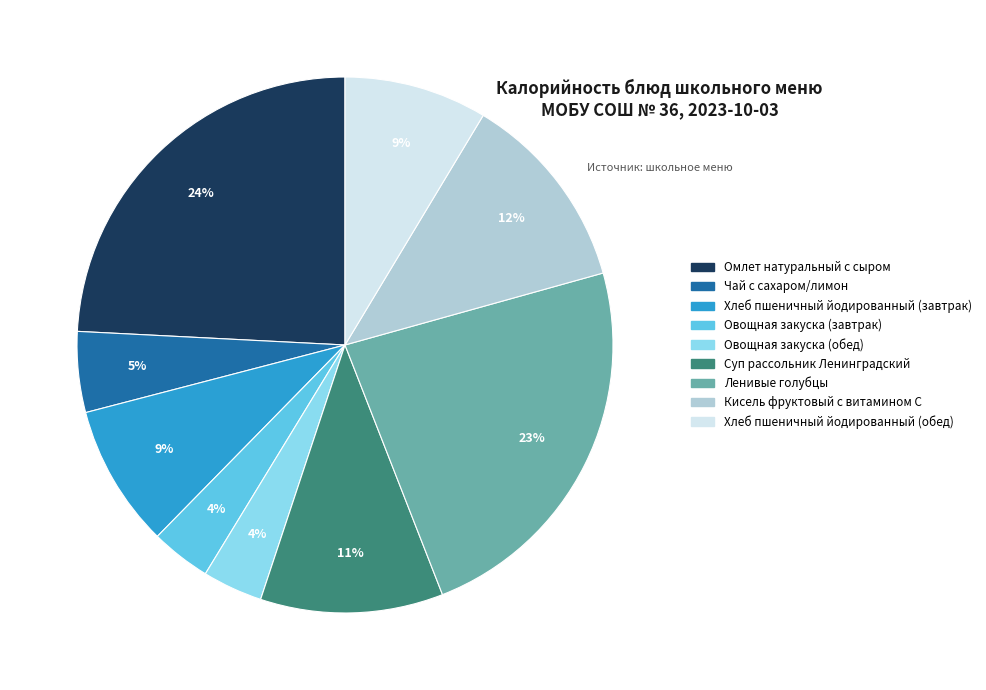

What is the largest slice in the pie chart?

Омлет натуральный с сыром